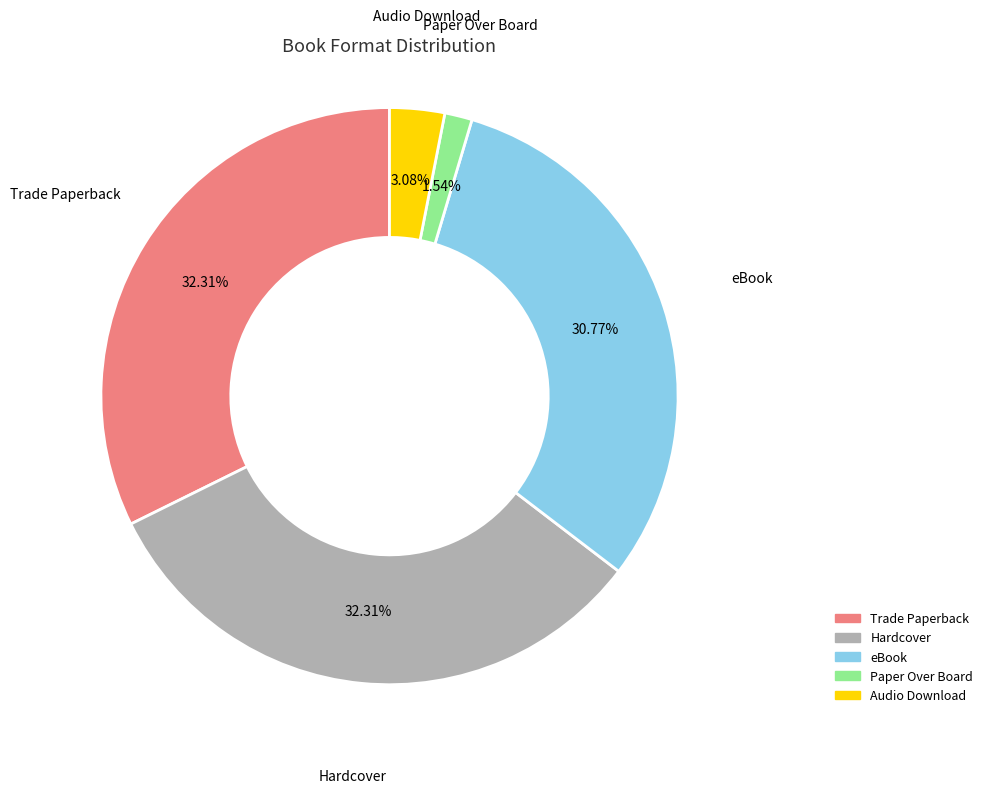

What percentage is the Audio Download slice, to the nearest percent?

3%